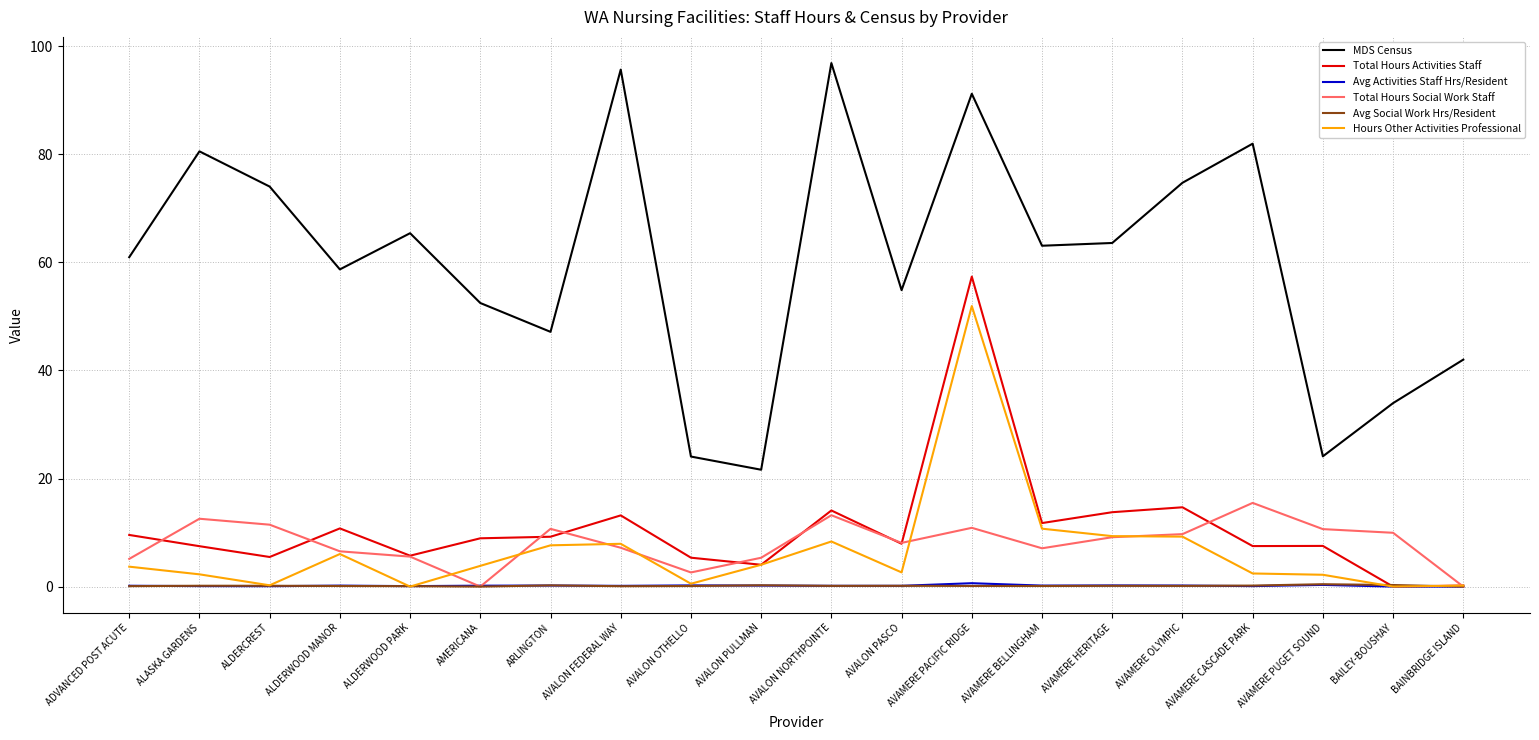

Which series has the widest spread of values?

MDS Census